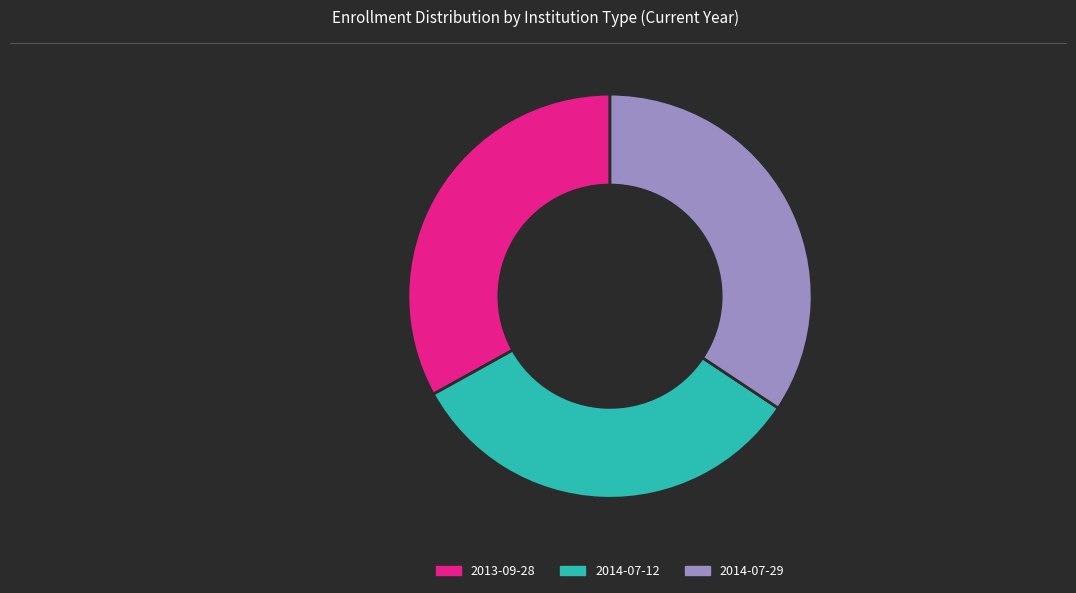

Which slice is the largest?

2014-07-29